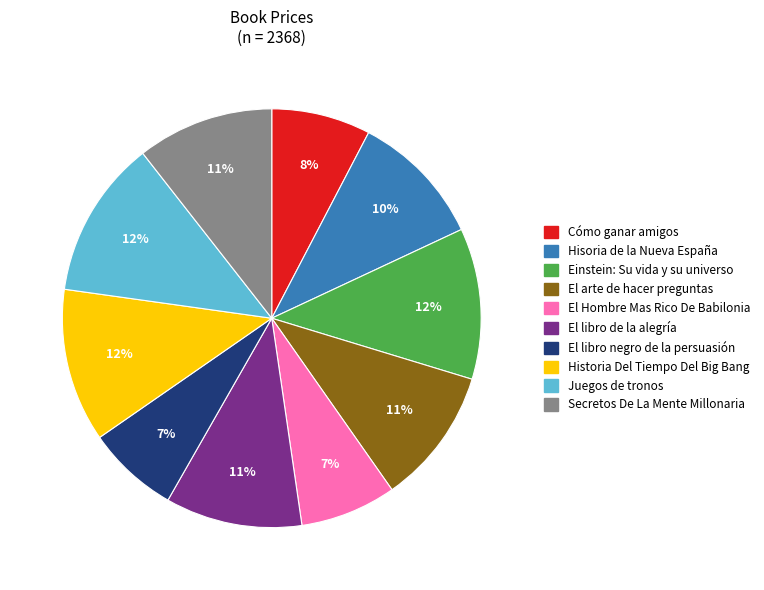

Does El libro negro de la persuasión represent more than half of the total?

No